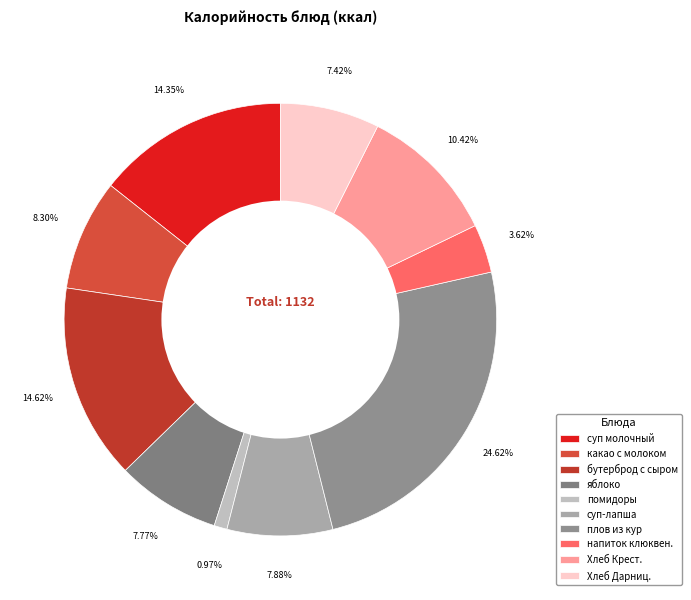

How many segments does this pie chart have?

10